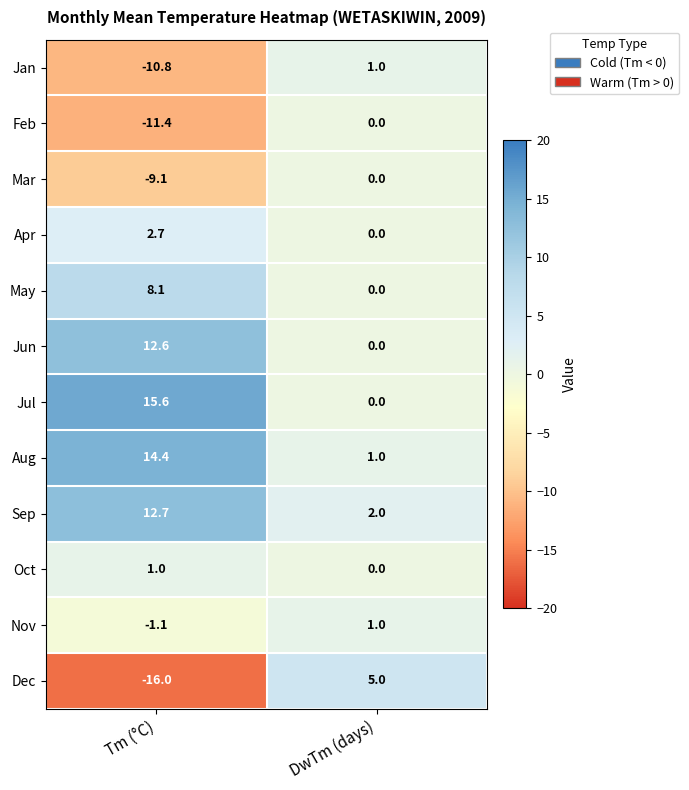

Reading left to right, what are all the values shown in this chart?

Jan: Tm (°C)=-10.8	DwTm (days)=1.0
Feb: Tm (°C)=-11.4	DwTm (days)=0.0
Mar: Tm (°C)=-9.1	DwTm (days)=0.0
Apr: Tm (°C)=2.7	DwTm (days)=0.0
May: Tm (°C)=8.1	DwTm (days)=0.0
Jun: Tm (°C)=12.6	DwTm (days)=0.0
Jul: Tm (°C)=15.6	DwTm (days)=0.0
Aug: Tm (°C)=14.4	DwTm (days)=1.0
Sep: Tm (°C)=12.7	DwTm (days)=2.0
Oct: Tm (°C)=1.0	DwTm (days)=0.0
Nov: Tm (°C)=-1.1	DwTm (days)=1.0
Dec: Tm (°C)=-16.0	DwTm (days)=5.0